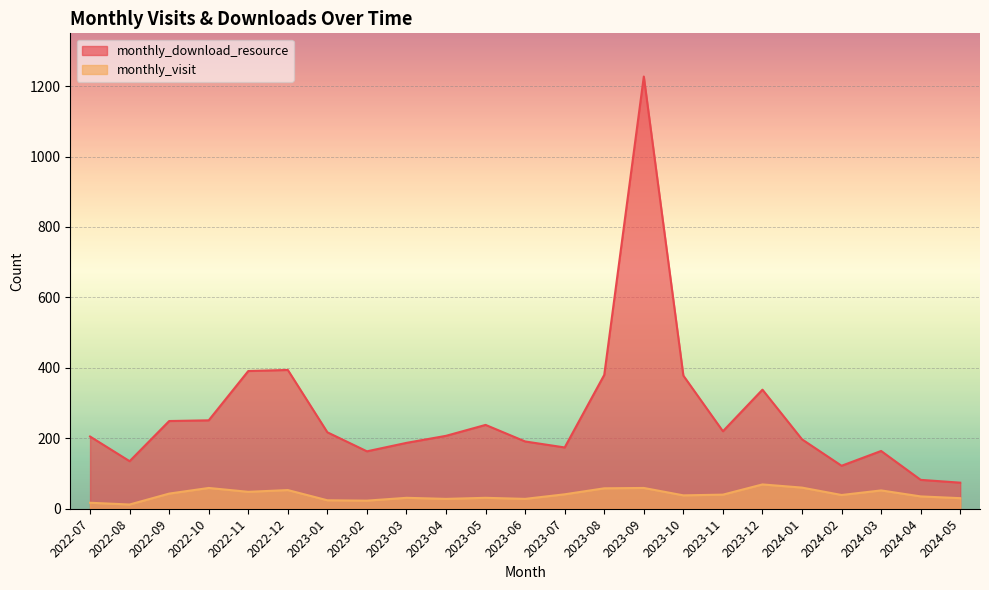

List the series in order of their peak value, highest first.

monthly_download_resource, monthly_visit